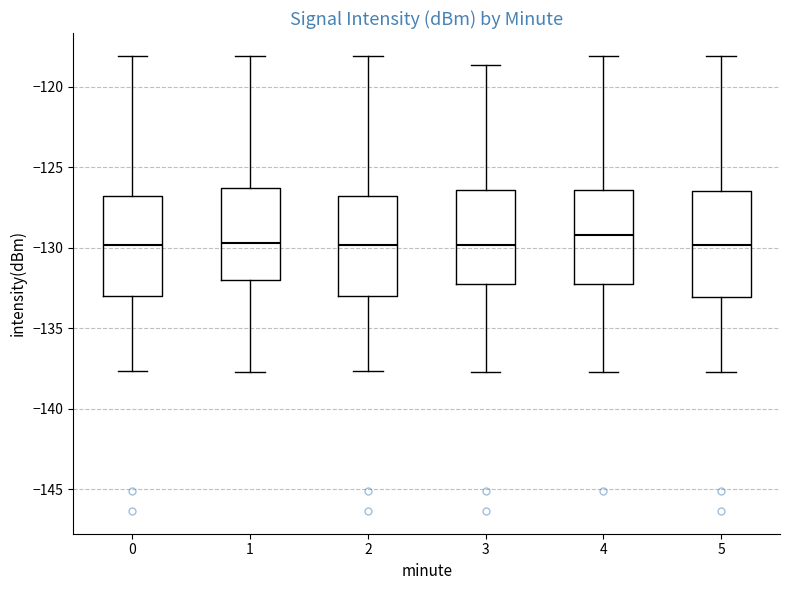

Which box's median line is the highest?

4